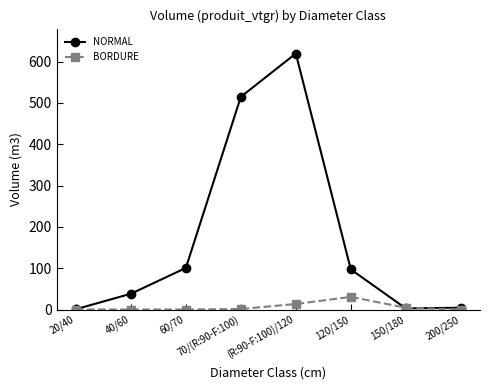

Rank the series at 70/(R:90-F:100) from lowest to highest value.

BORDURE, NORMAL